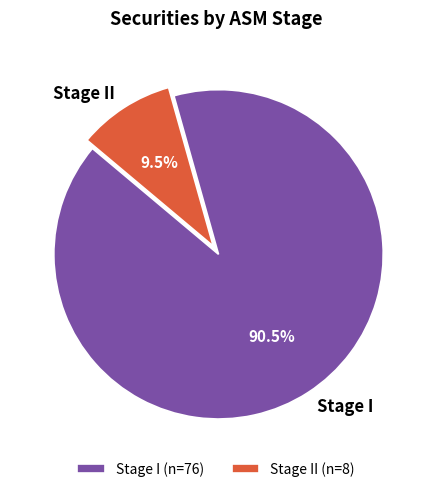

Count the number of slices in the pie.

2